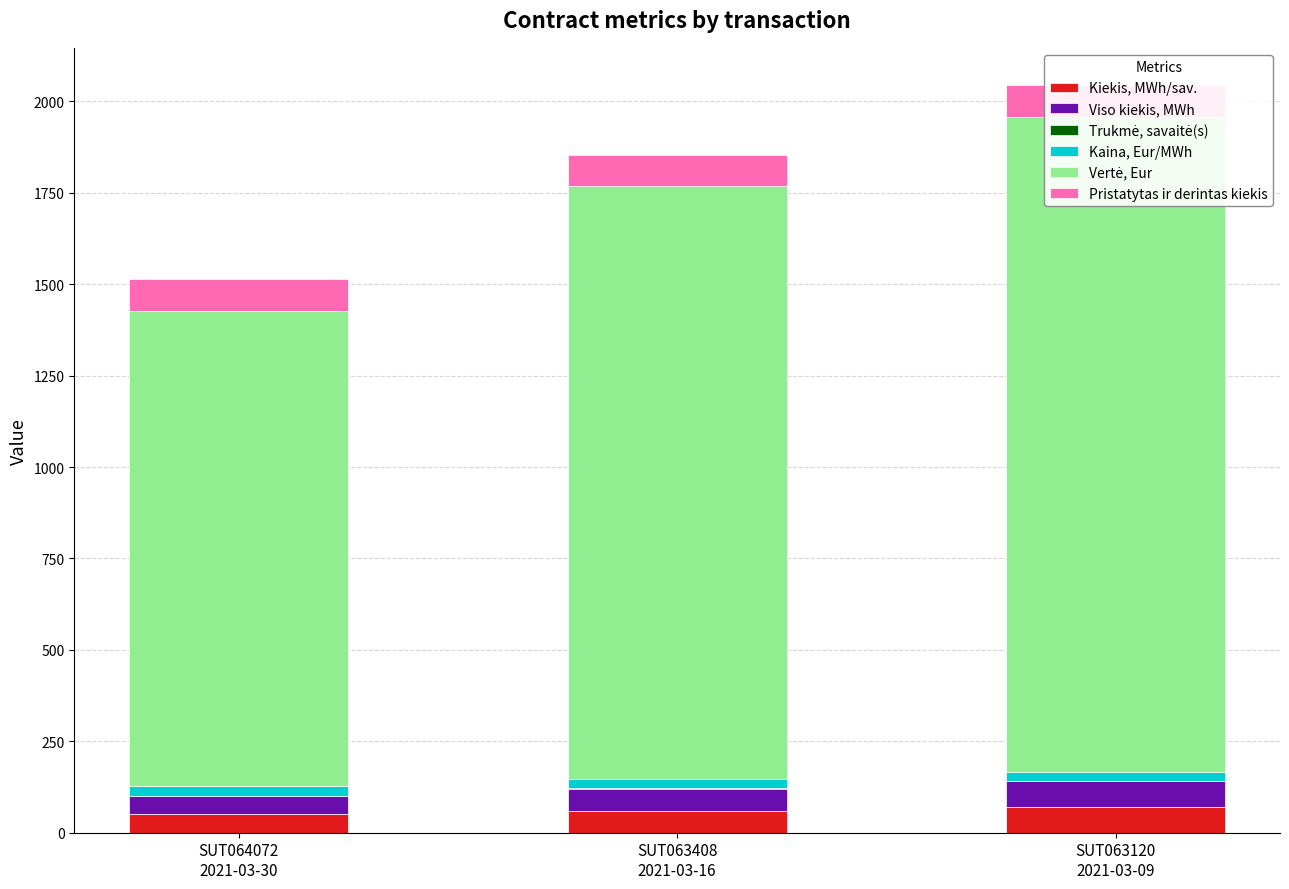

Is it true that Trukmė, savaitė(s) equals 1.0 at SUT064072
2021-03-30?

True